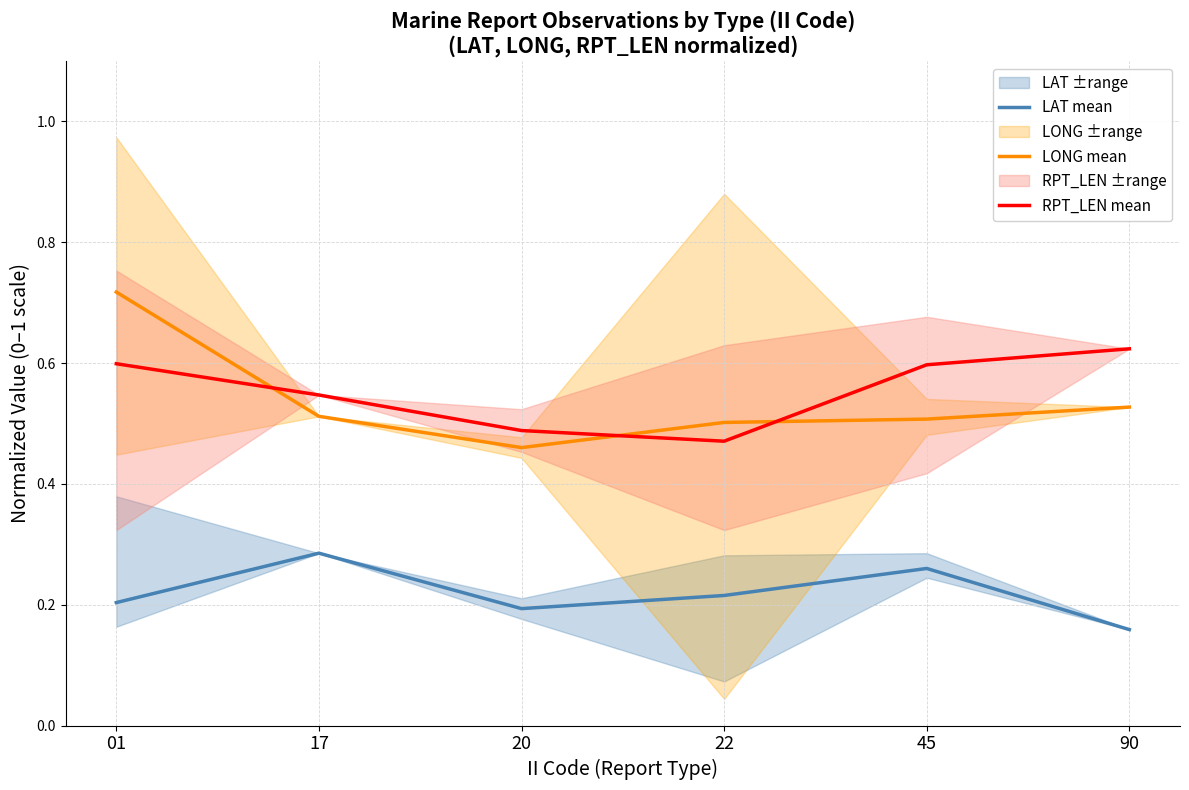

Which category has the highest value in the RPT_LEN mean series?

90